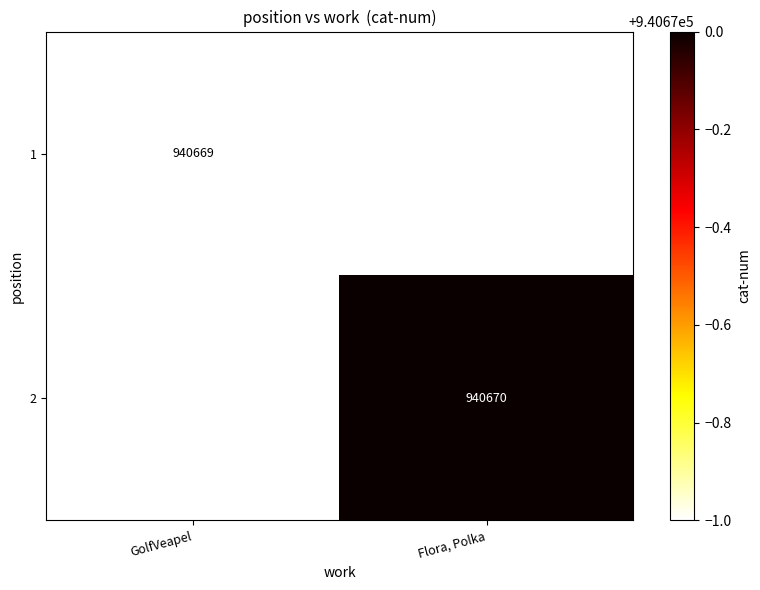

True or false: 2 has a value of 940670 at Flora, Polka.

True